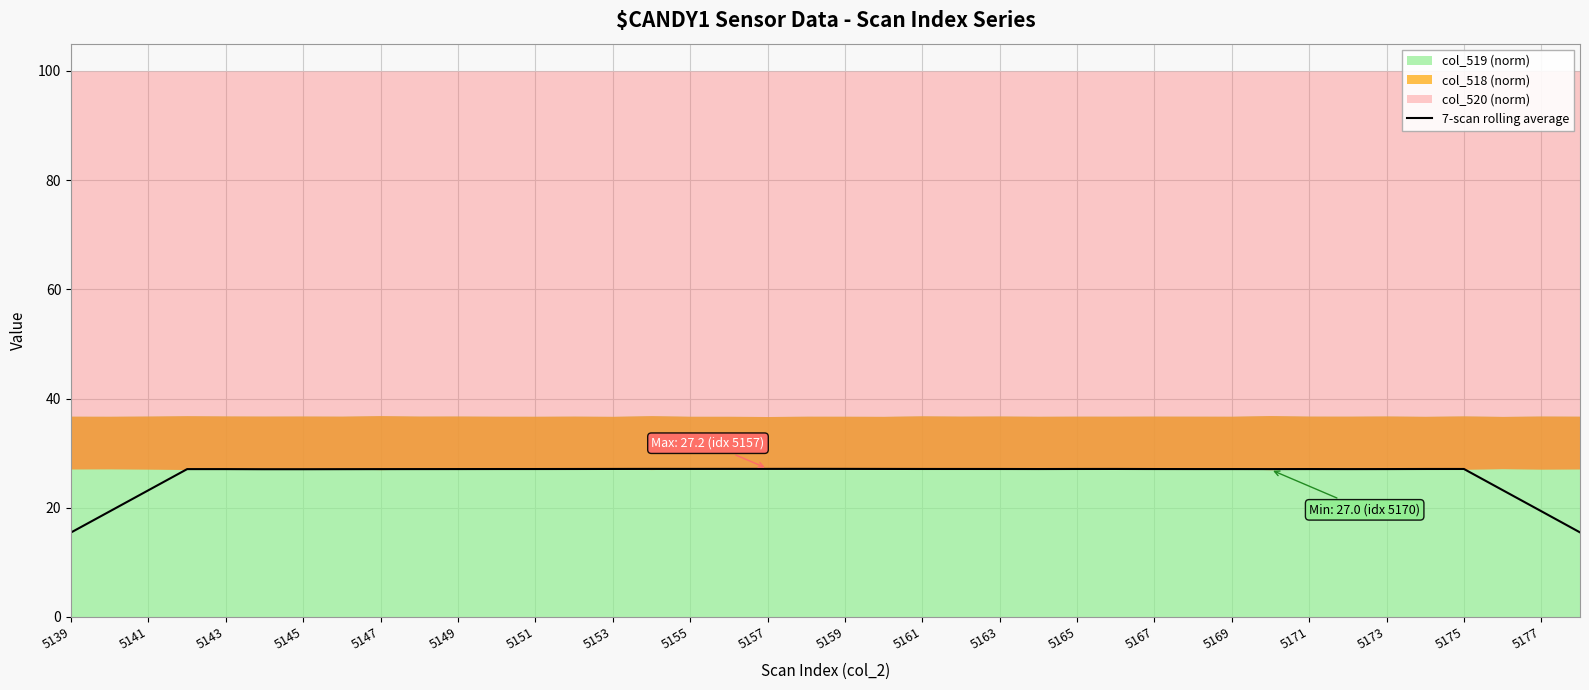

The value of 7-scan rolling average at 5151 is 39.6. True or false?

False